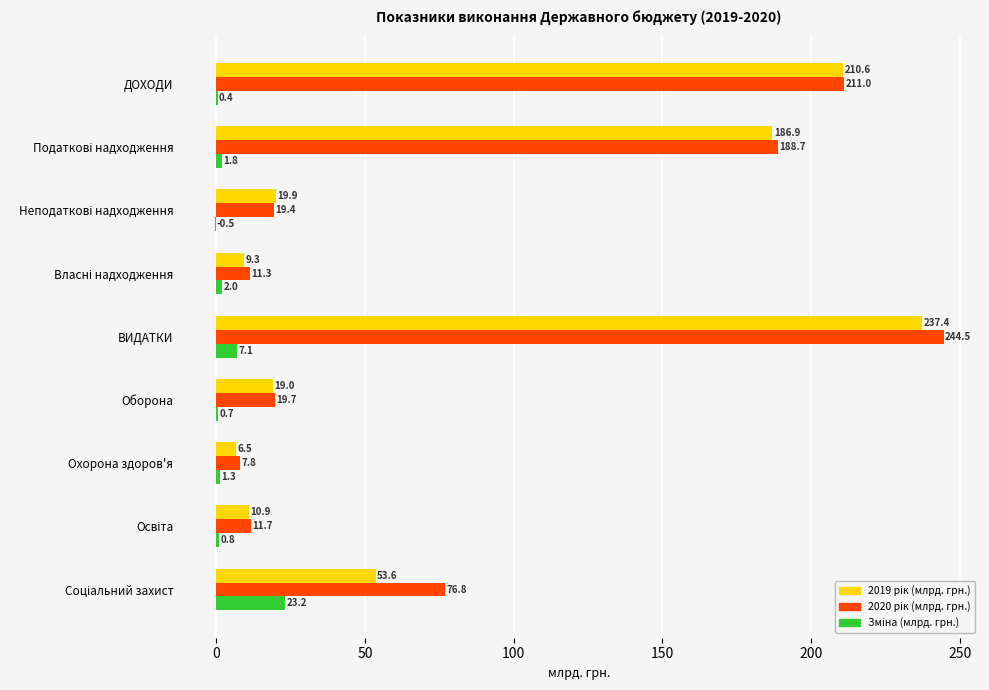

Which category has the highest value across all series?

ВИДАТКИ